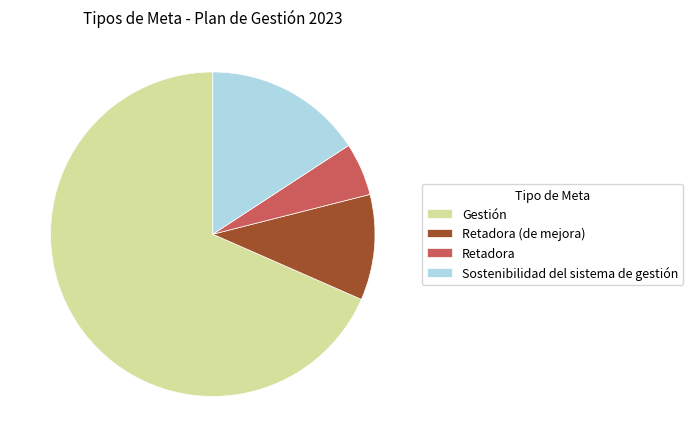

Approximately how many times larger is the value at Retadora (de mejora) compared to Retadora?

2.0